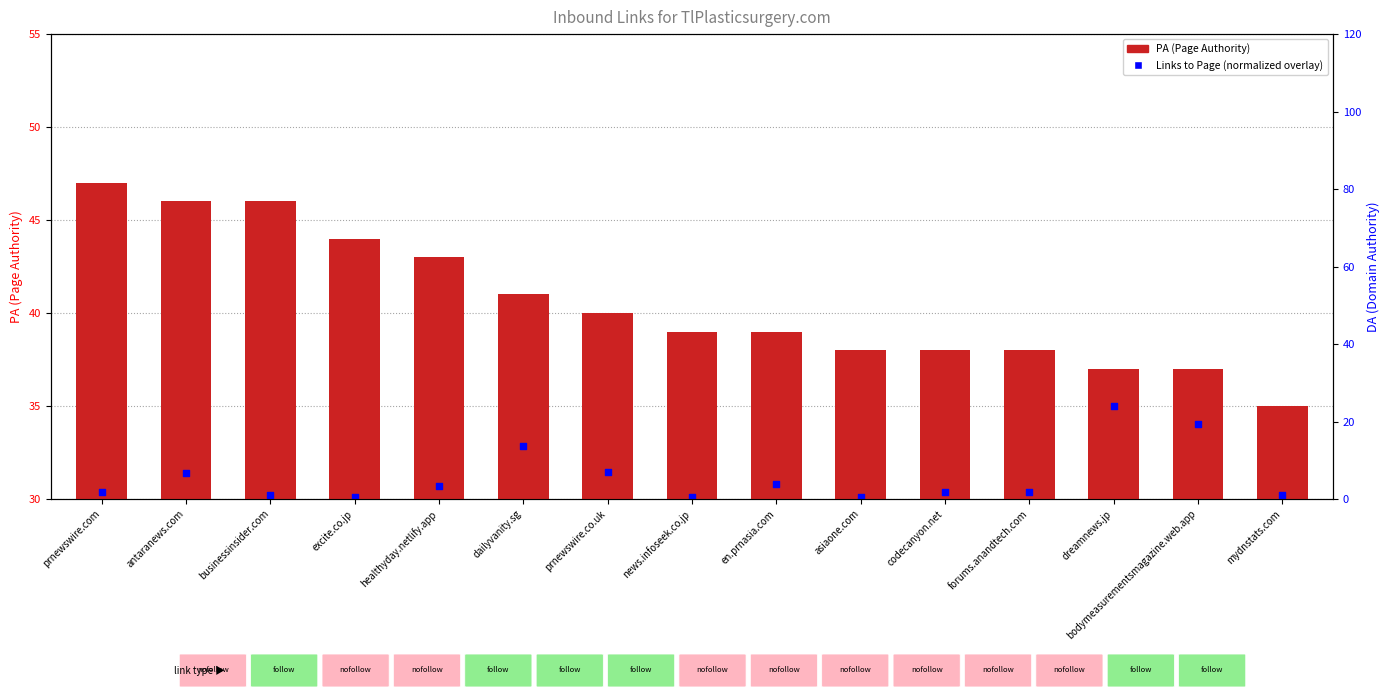

At how many categories does at least one series exceed 46?

1